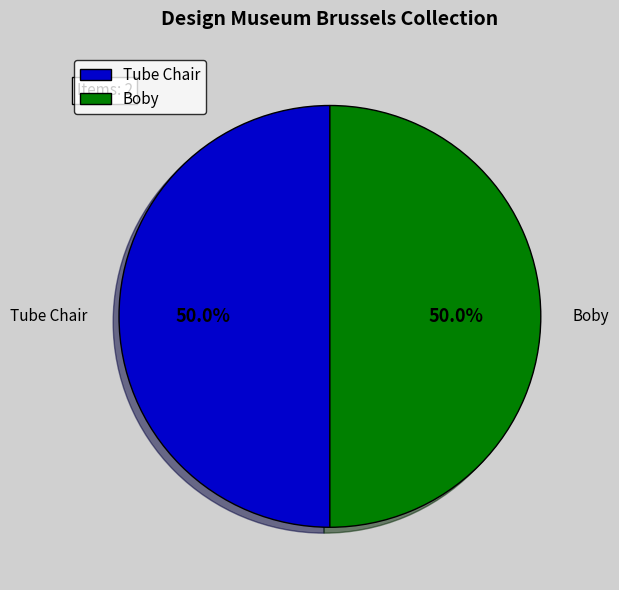

What portion of the pie excludes Tube Chair?

50.0%